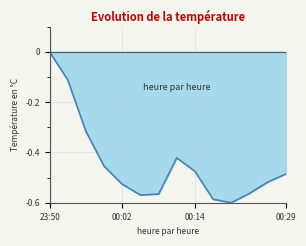

What is the difference between the maximum and minimum values?

0.6